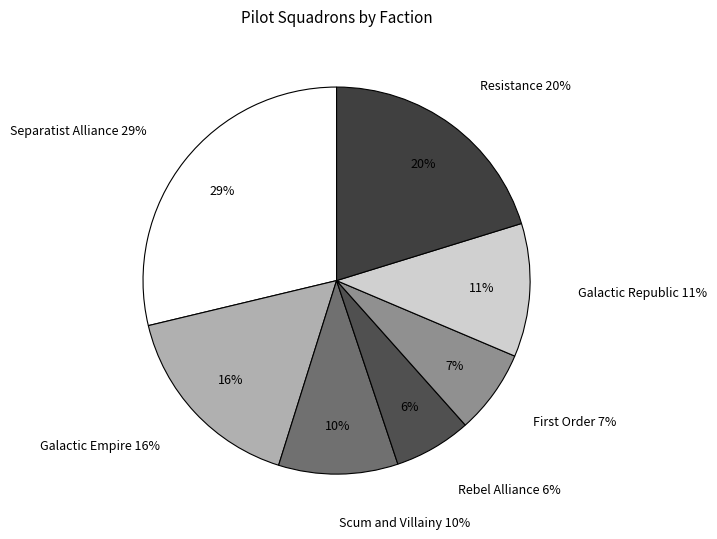

To the nearest percent, what percentage of the pie is Galactic Empire?

16%